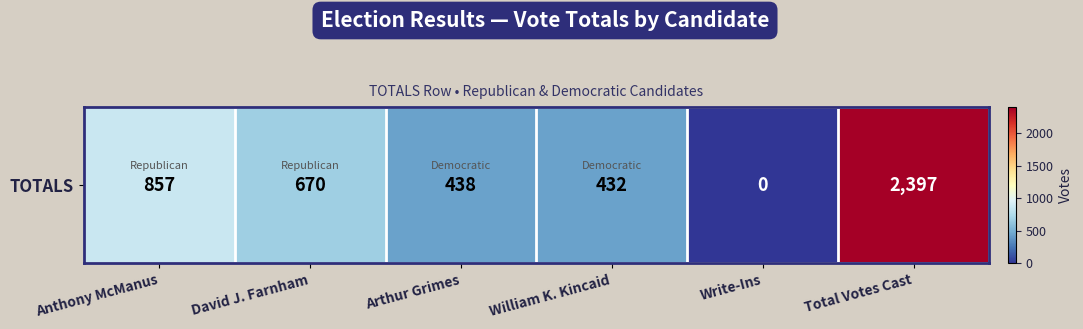

What is the change in value from Anthony McManus to William K. Kincaid?

-425